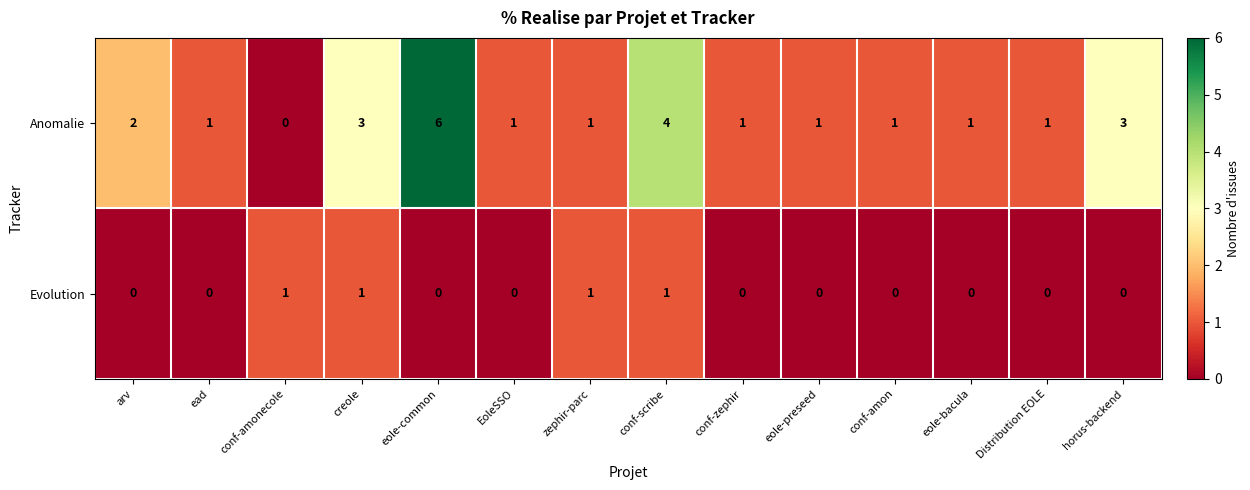

Rank the series by their average value, from lowest to highest.

Evolution, Anomalie